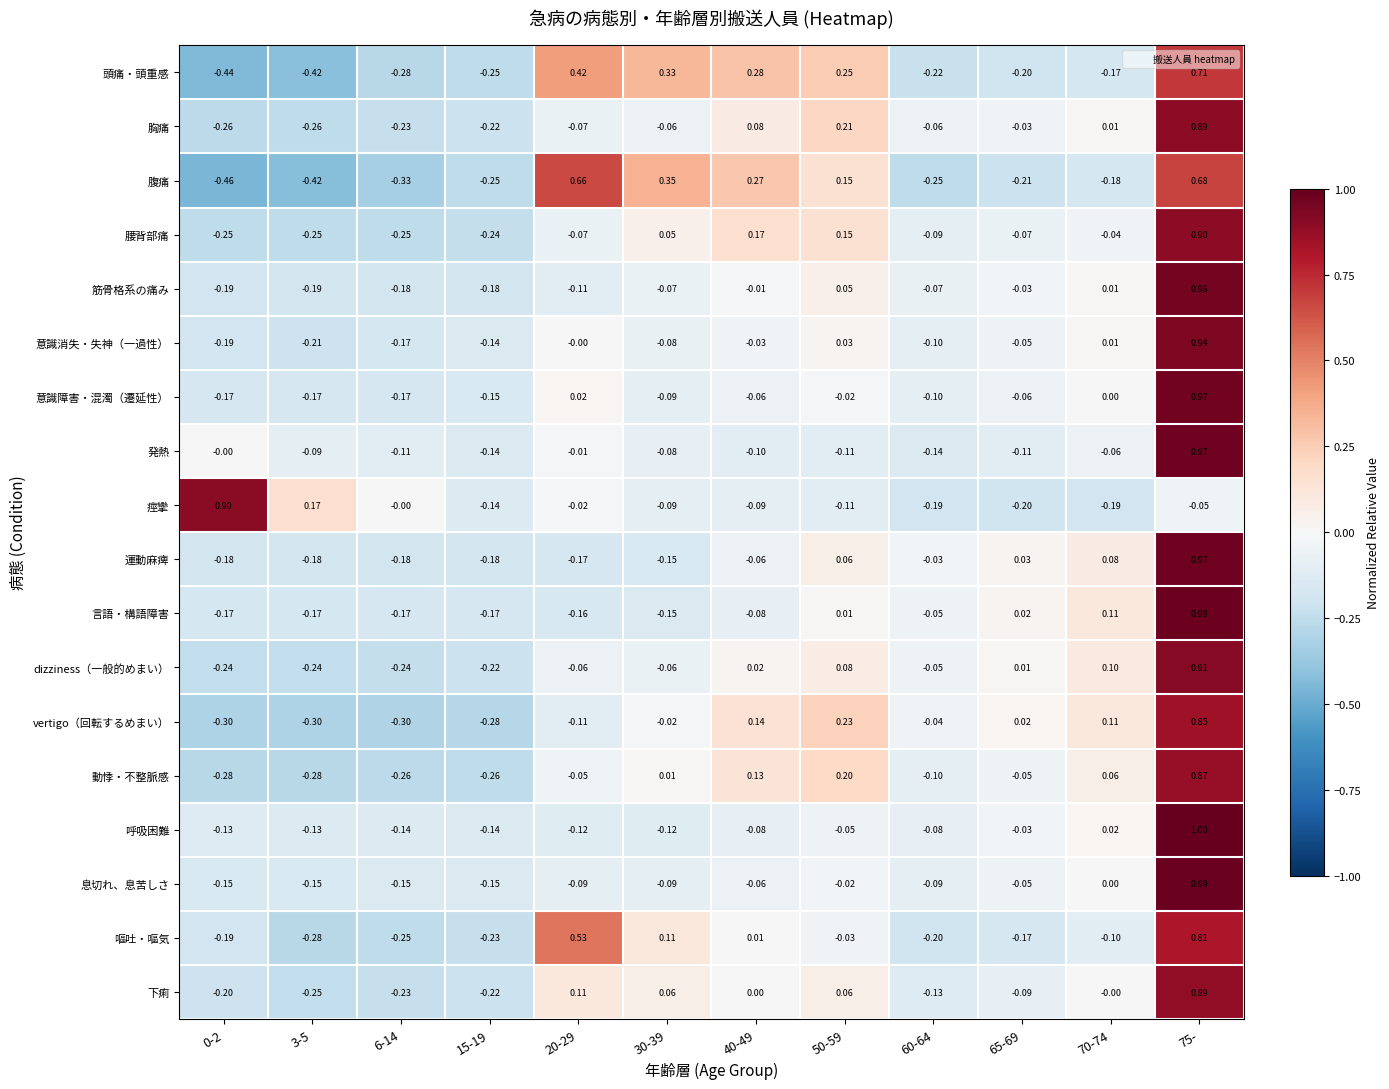

Between 20-29 and 40-49, which series saw the biggest shift?

嘔吐・嘔気